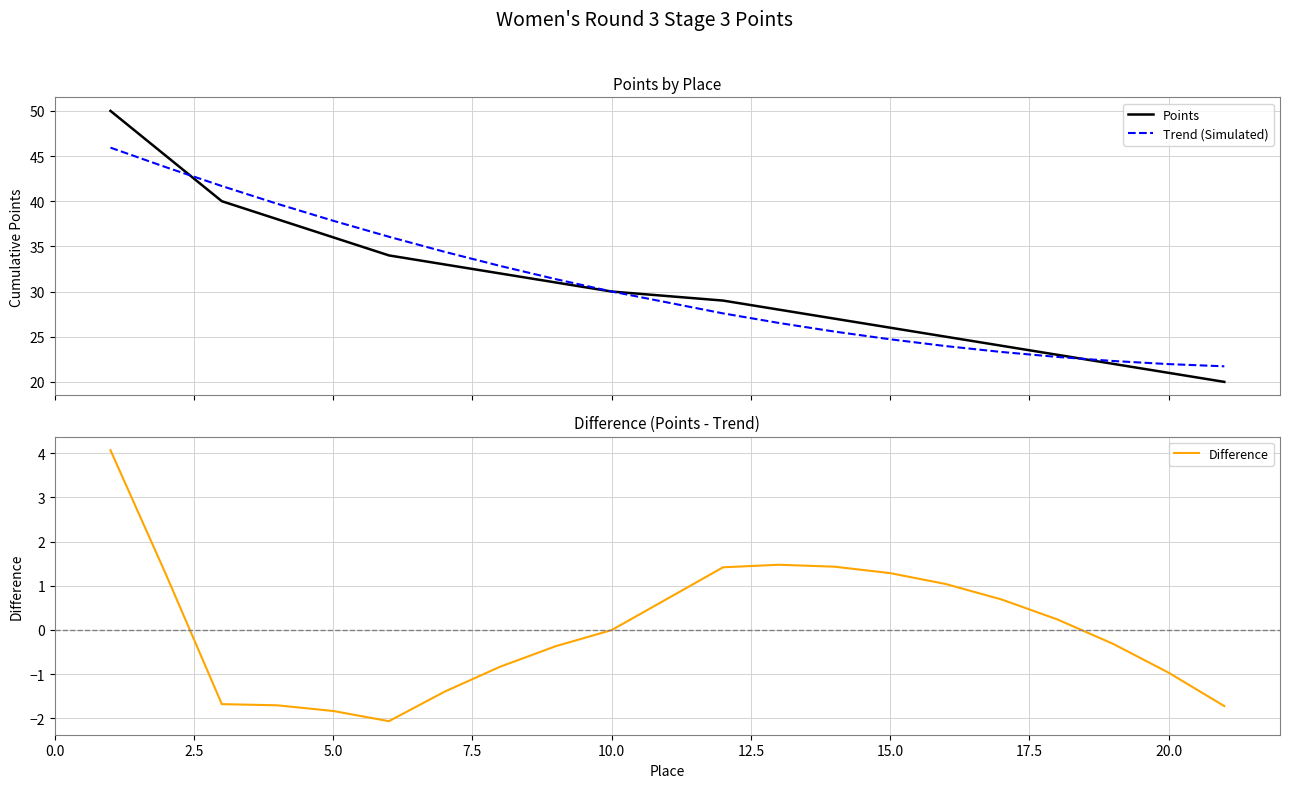

How many interior local valleys does the Difference series have?

1